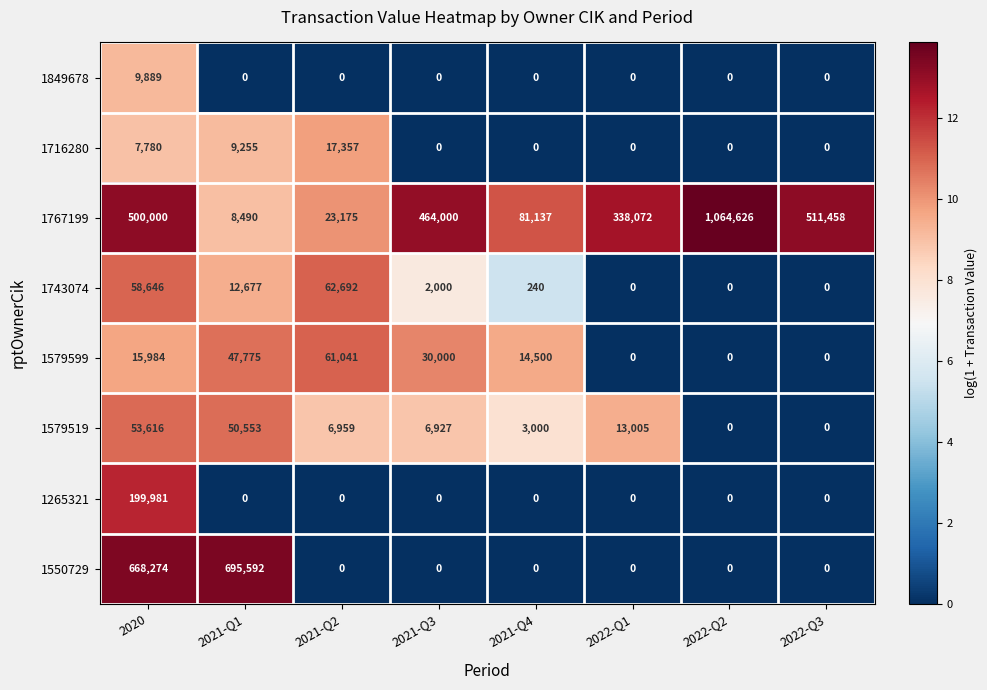

What is the minimum value for 1767199?

8490